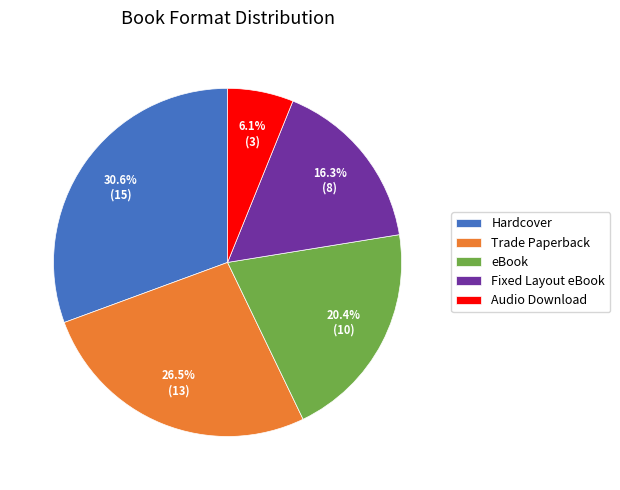

What is the smallest slice in the pie chart?

Audio Download